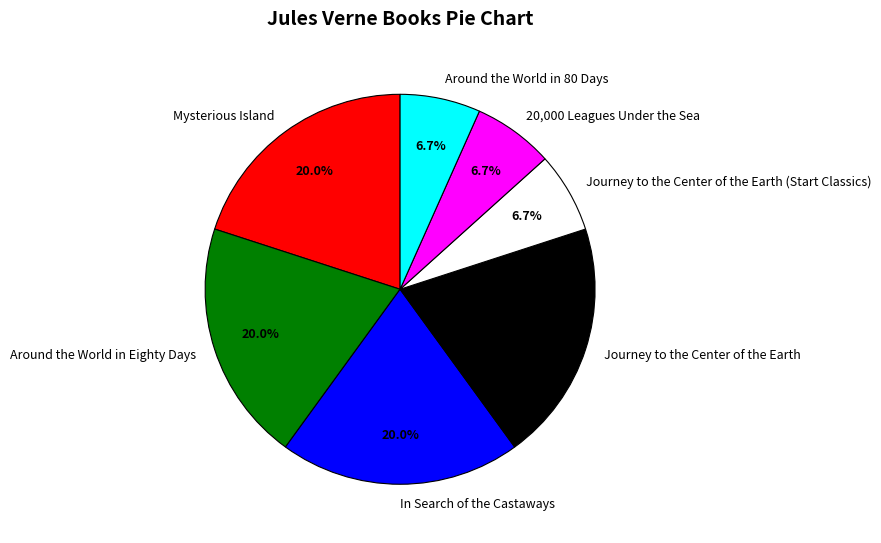

To the nearest percent, what portion does In Search of the Castaways represent?

20%